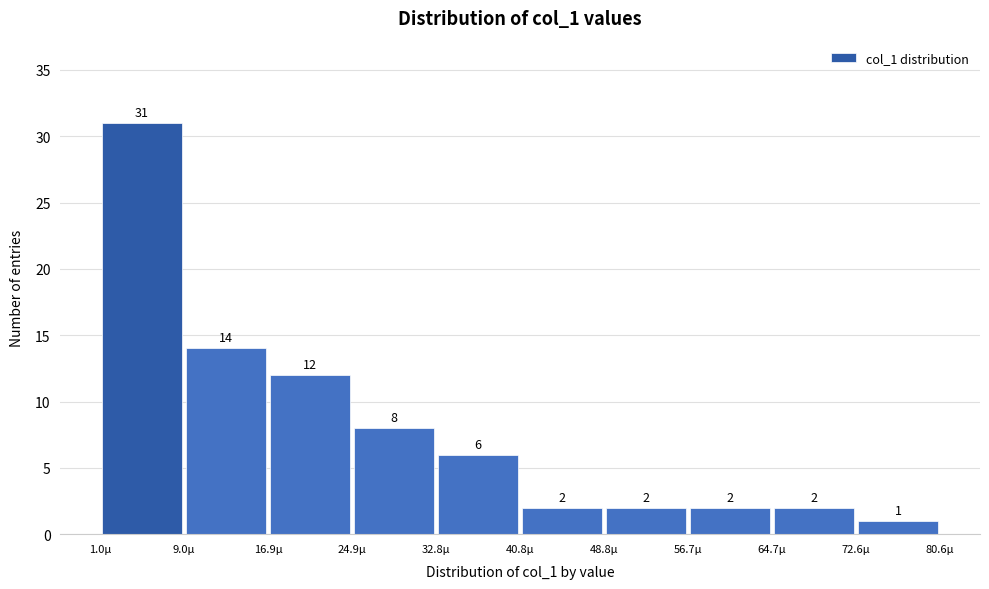

Over which range of the x-axis is the bar tallest?

1 to 9